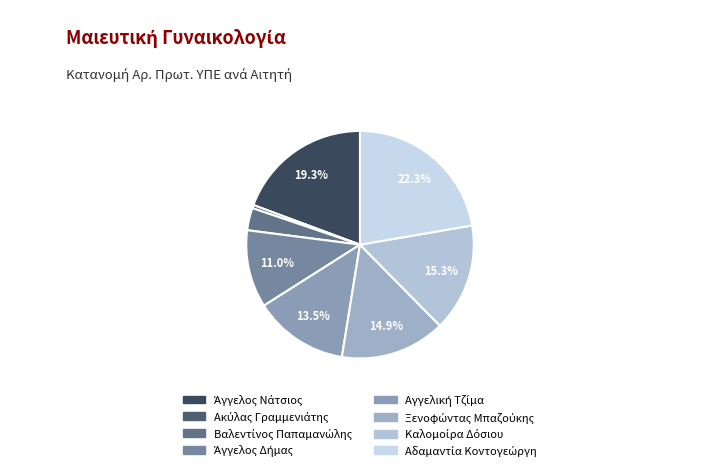

To the nearest percent, what portion does Άγγελος Δήμας represent?

11%